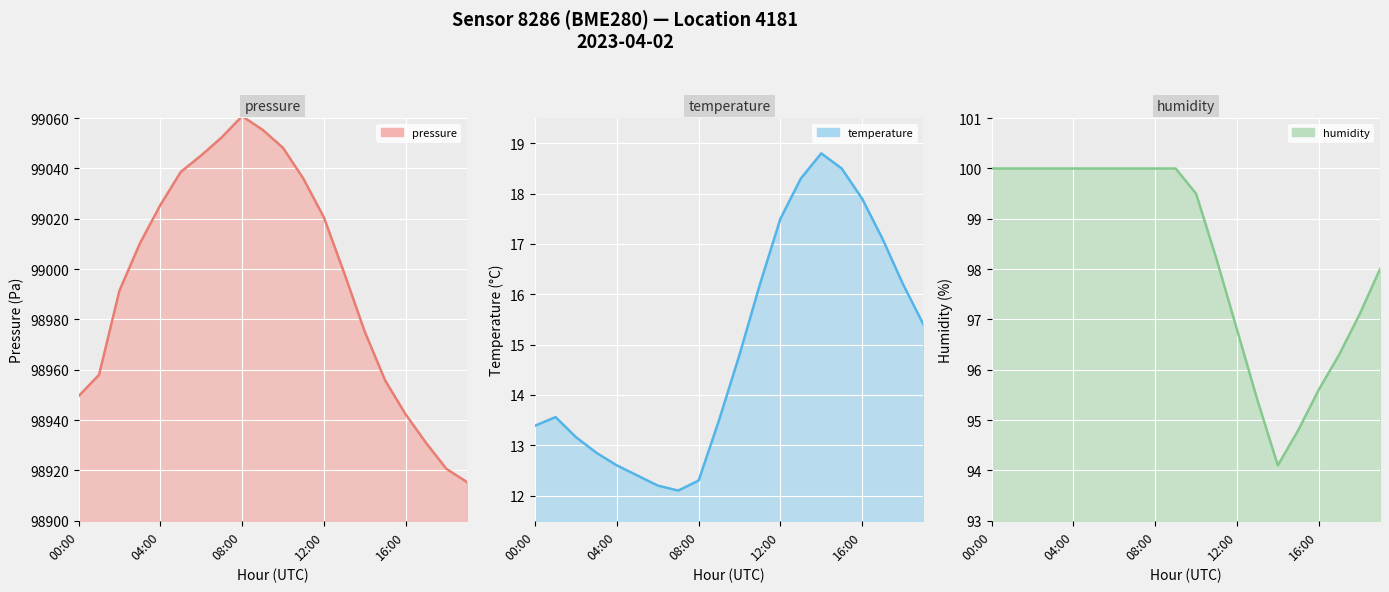

What value does the pressure line series have at 11?

99036.0